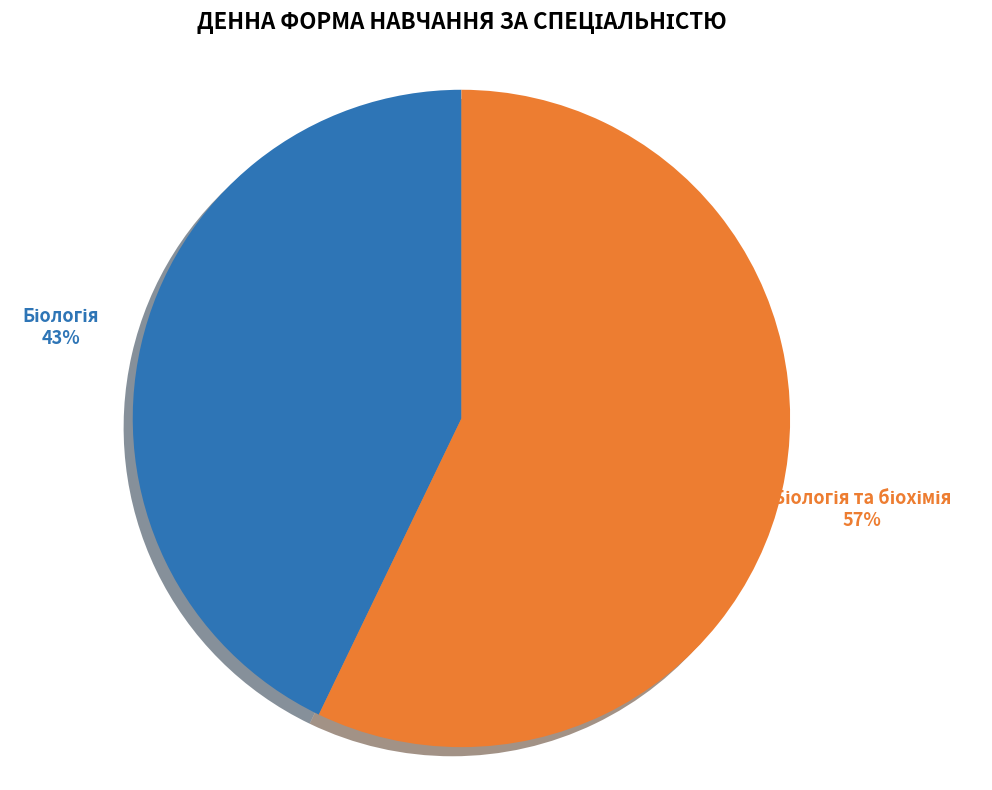

To the nearest percent, what is the difference between the largest and smallest slice percentages?

14%